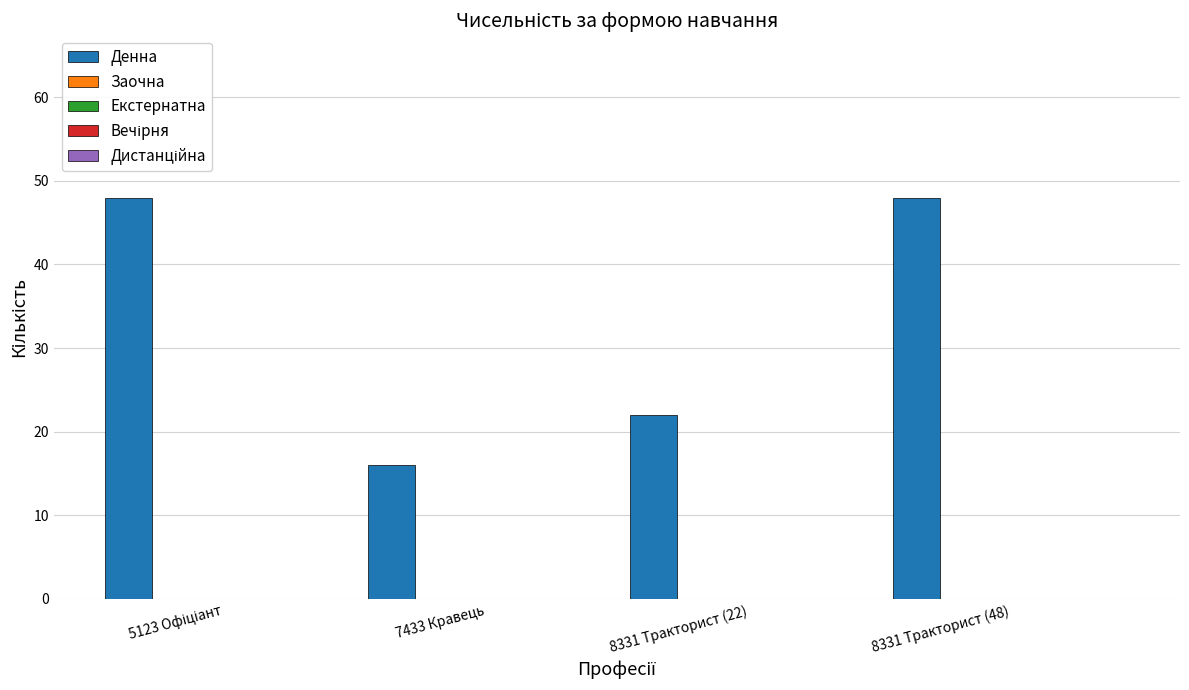

What is the greatest value displayed?

48